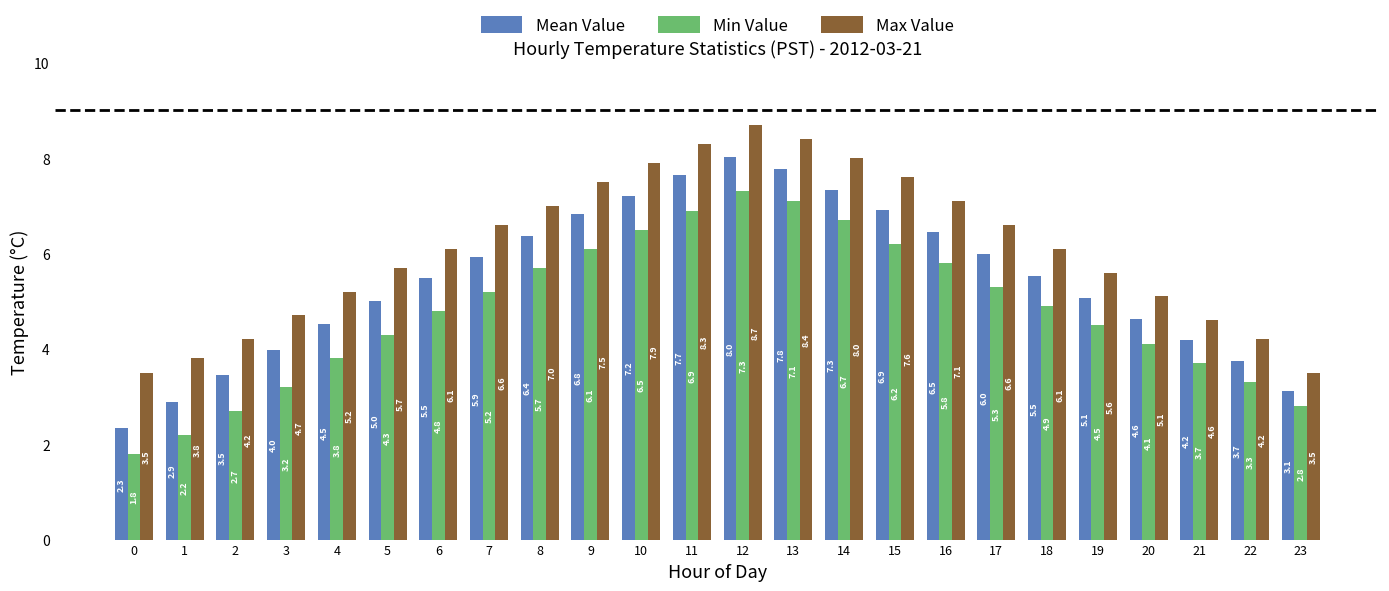

Reading left to right, extract all data points from this chart.

Mean Value: 0=2.3	1=2.9	2=3.5	3=4.0	4=4.5	5=5.0	6=5.5	7=5.9	8=6.4	9=6.8	10=7.2	11=7.7	12=8.0	13=7.8	14=7.3	15=6.9	16=6.5	17=6.0	18=5.5	19=5.1	20=4.6	21=4.2	22=3.7	23=3.1
Min Value: 0=1.8	1=2.2	2=2.7	3=3.2	4=3.8	5=4.3	6=4.8	7=5.2	8=5.7	9=6.1	10=6.5	11=6.9	12=7.3	13=7.1	14=6.7	15=6.2	16=5.8	17=5.3	18=4.9	19=4.5	20=4.1	21=3.7	22=3.3	23=2.8
Max Value: 0=3.5	1=3.8	2=4.2	3=4.7	4=5.2	5=5.7	6=6.1	7=6.6	8=7.0	9=7.5	10=7.9	11=8.3	12=8.7	13=8.4	14=8.0	15=7.6	16=7.1	17=6.6	18=6.1	19=5.6	20=5.1	21=4.6	22=4.2	23=3.5